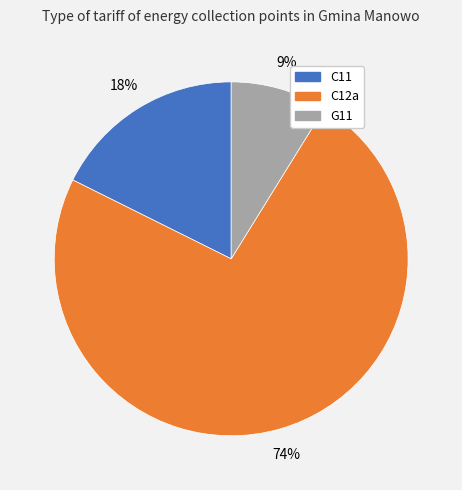

Which category has the smallest portion of the pie?

G11